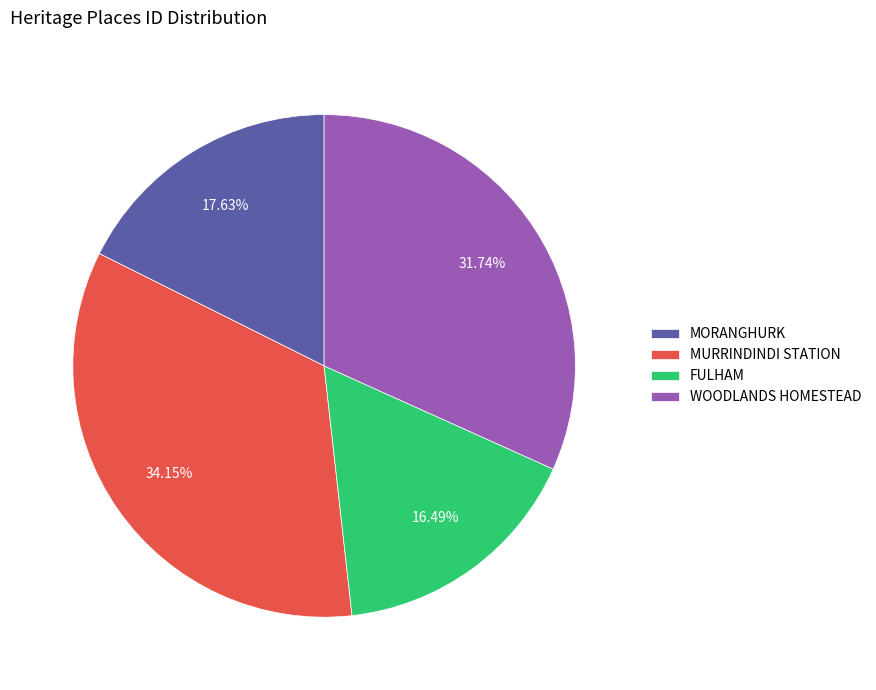

Is there any slice that represents more than half of the pie?

No